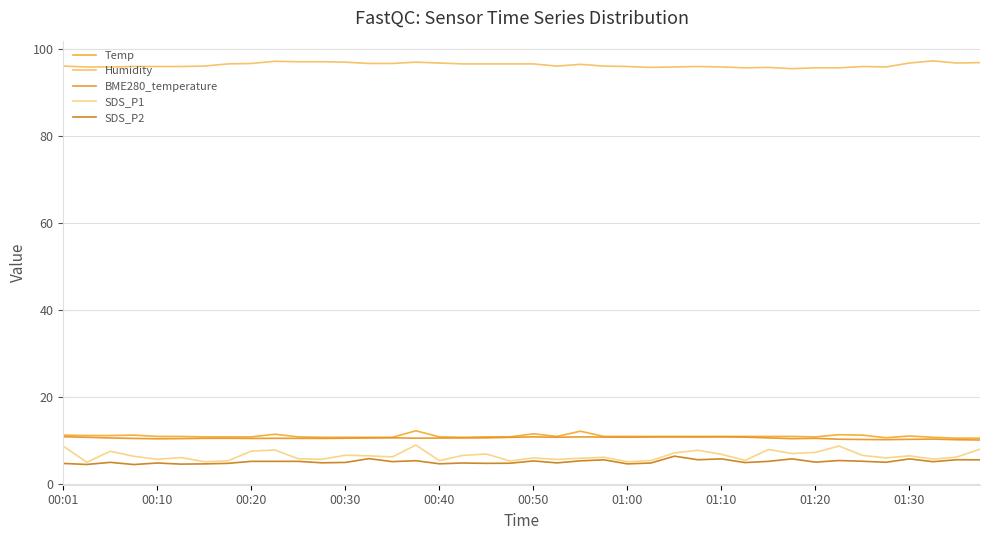

Does the chart display data point markers on the line(s)?

No